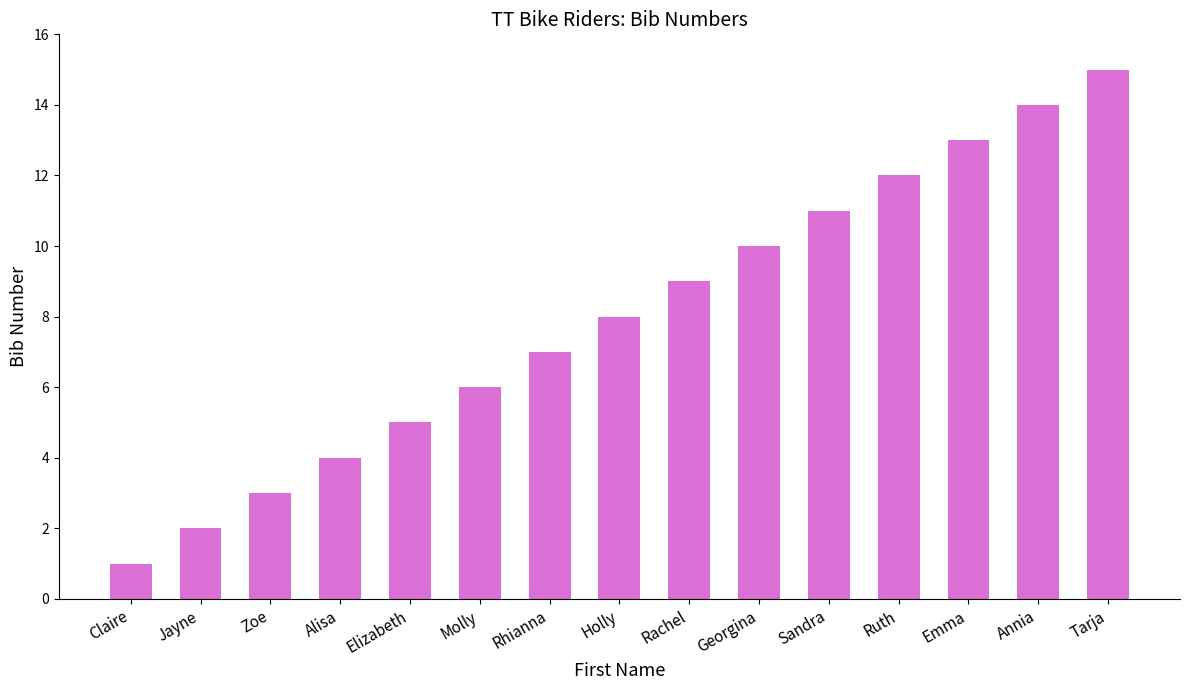

Which has a higher value, Jayne or Zoe?

Zoe